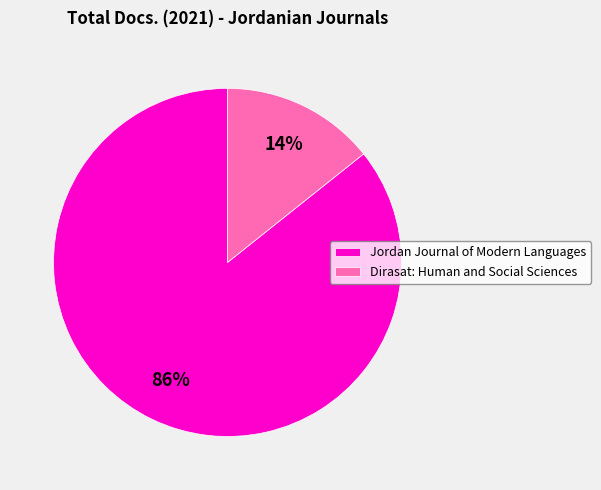

Rank the categories by value from lowest to highest.

Dirasat: Human and Social Sciences, Jordan Journal of Modern Languages